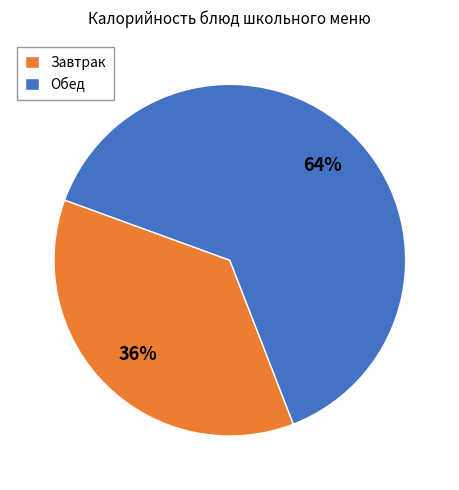

True or false: Обед accounts for 64% of the total.

True